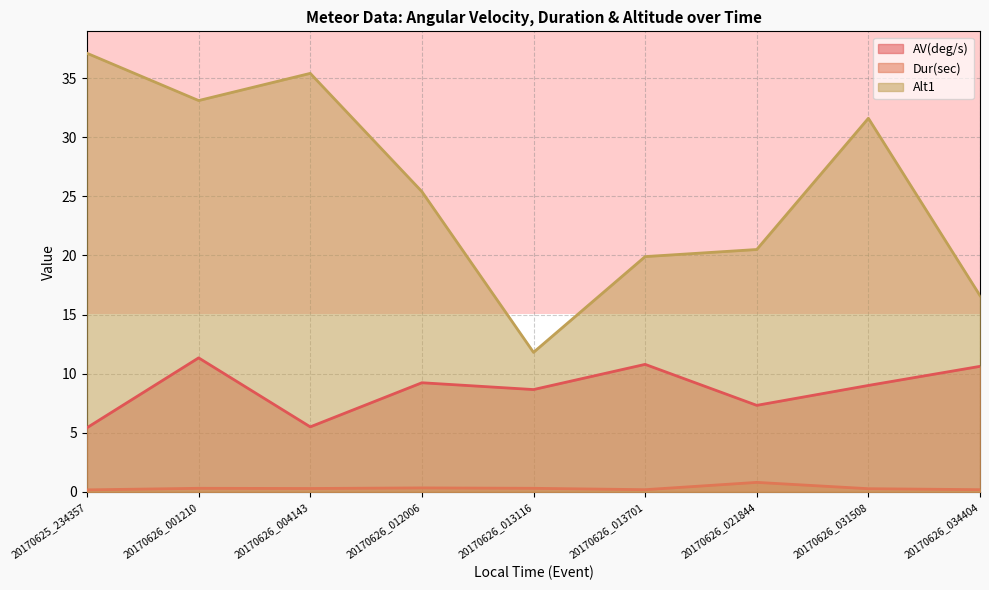

True or false: Alt1 has a value of 35.4 at 20170626_004143.

True